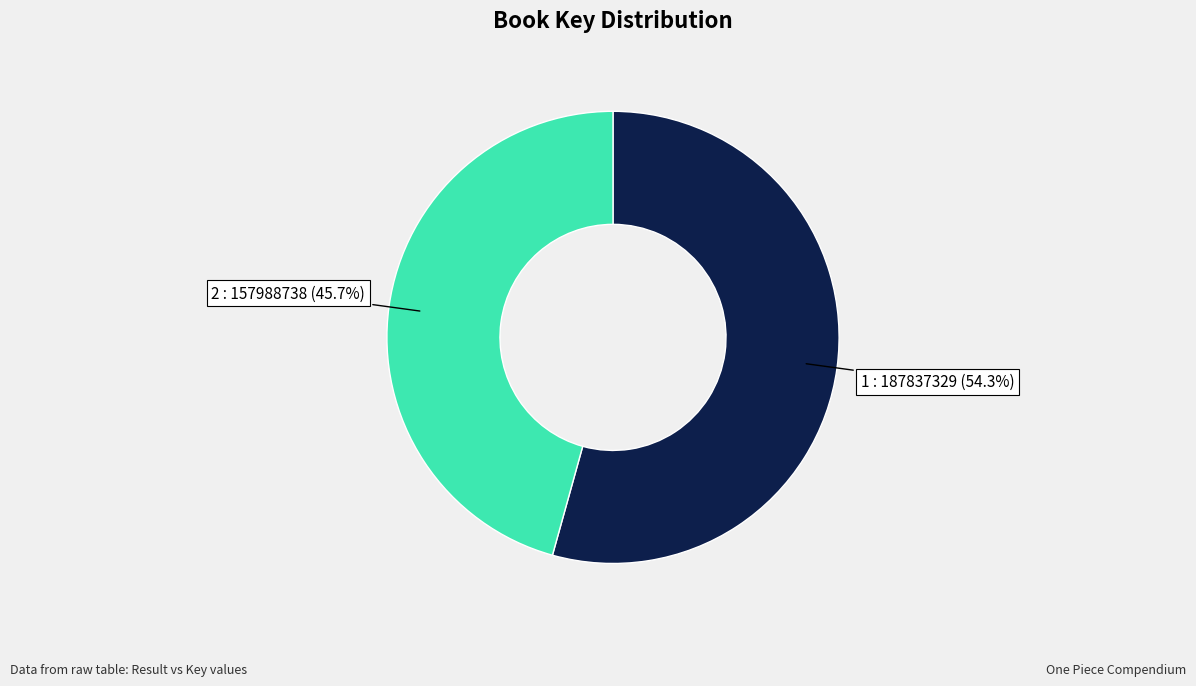

To the nearest percent, what is the average slice percentage?

50%